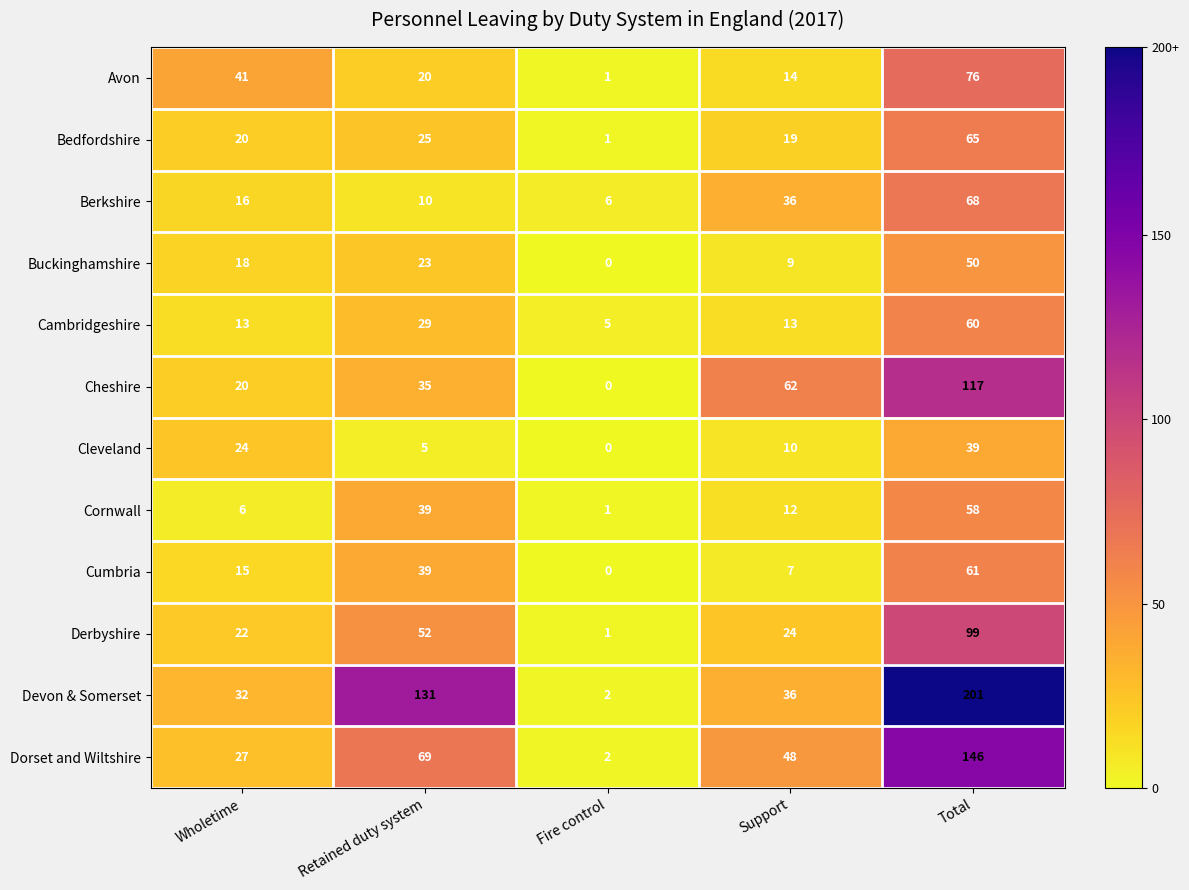

Rank the categories by Cleveland value from lowest to highest.

Fire control, Retained duty system, Support, Wholetime, Total